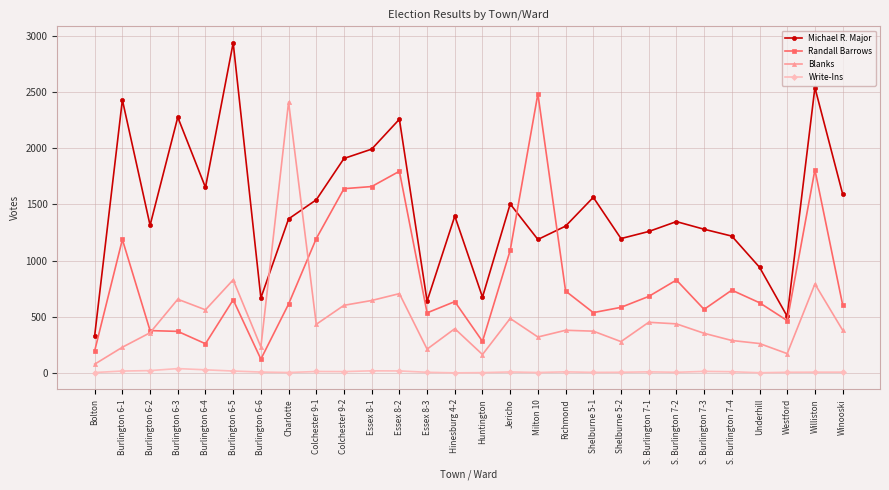

True or false: Randall Barrows has a value of 653 at Burlington 6-3.

False